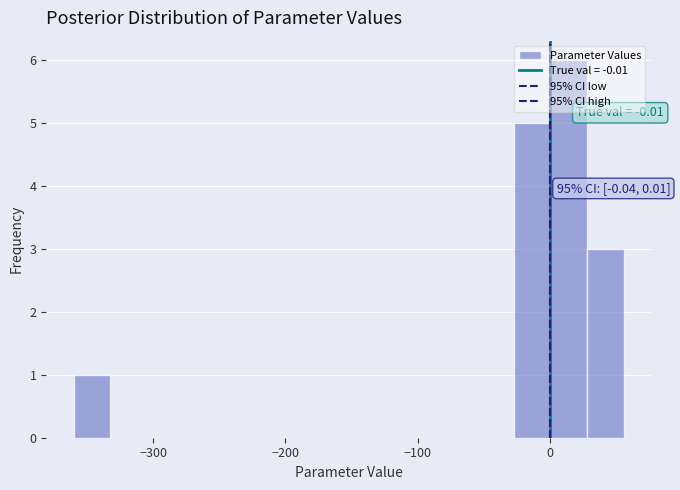

Around what value on the x-axis is the tallest bar? Give the approximate position of its centre, as read against the axis.

10